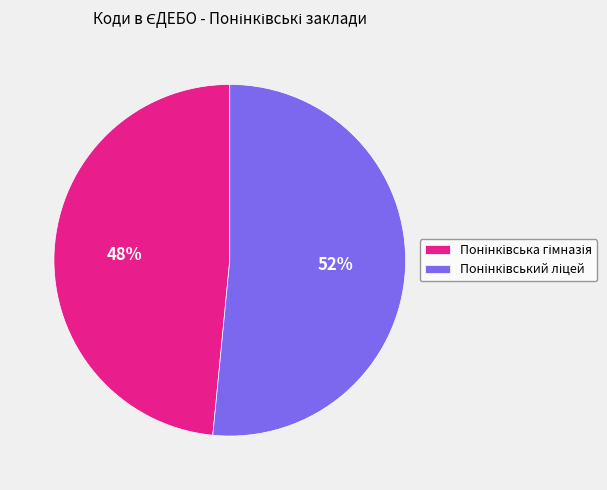

To the nearest percent, what is the average slice percentage?

50%